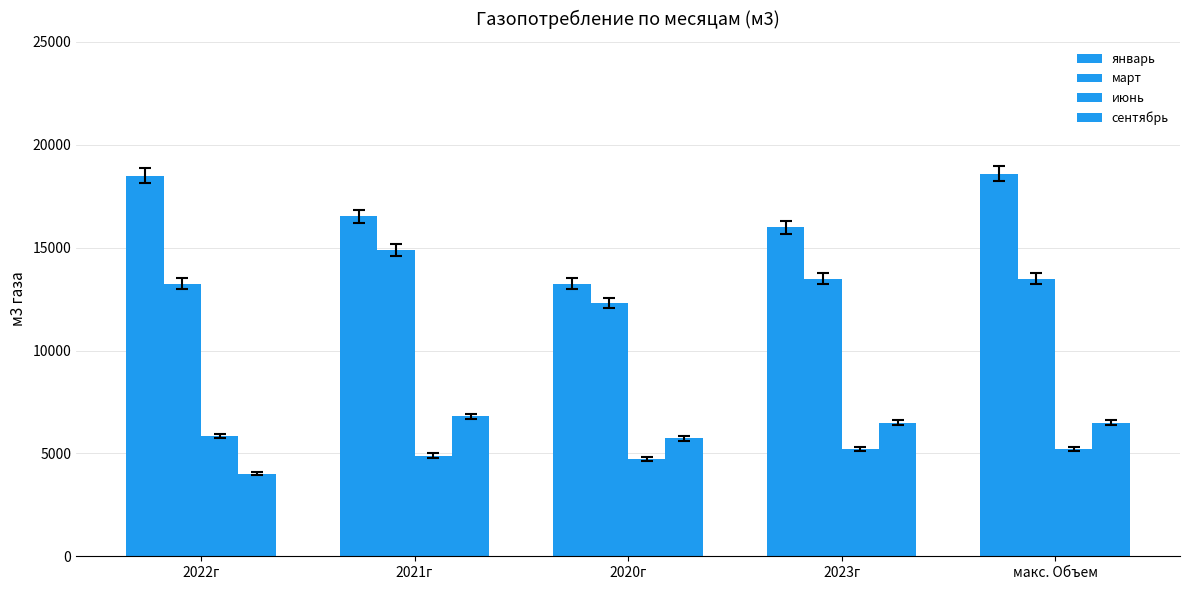

Are the bars grouped side by side (vs. stacked)?

Yes